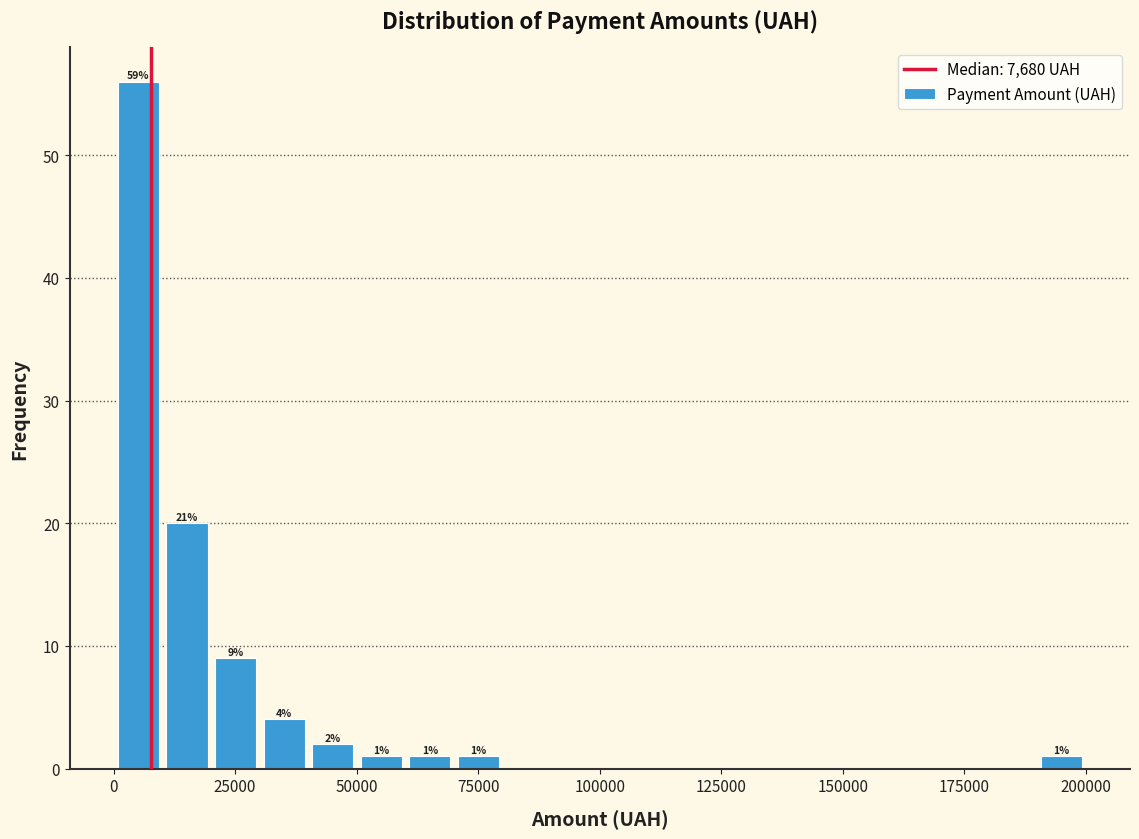

Read against the x-axis, roughly where is the centre of the tallest bar?

5000